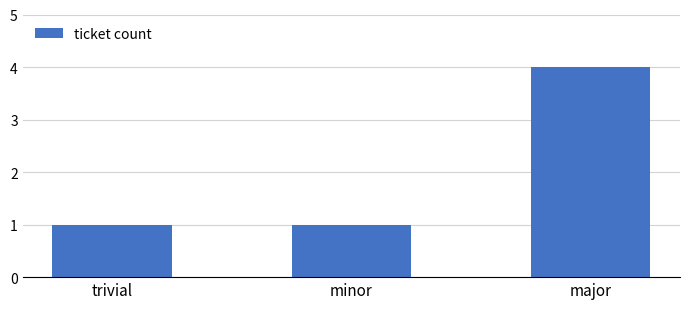

What is the sum of all values?

6